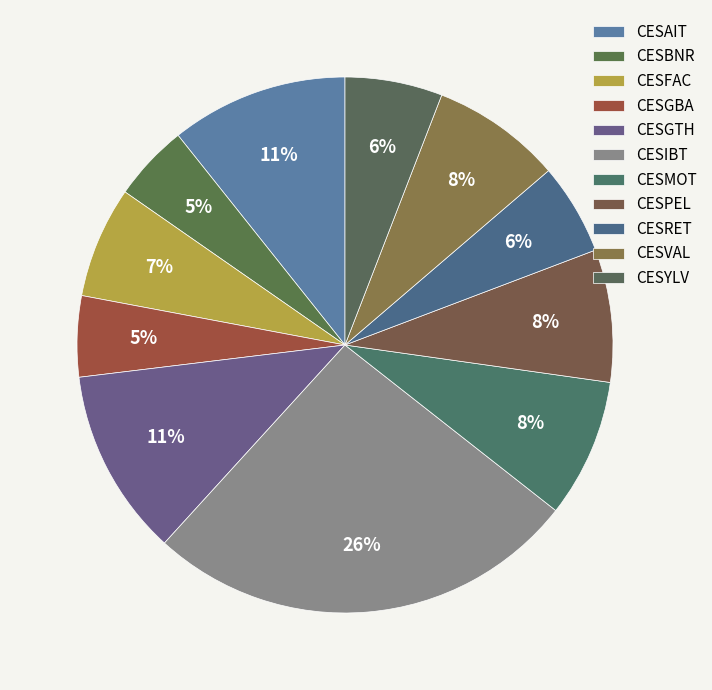

How many segments does this pie chart have?

11